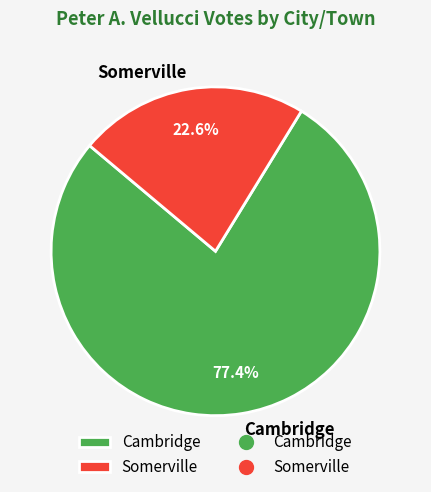

What percentage is the Somerville slice, to the nearest percent?

23%